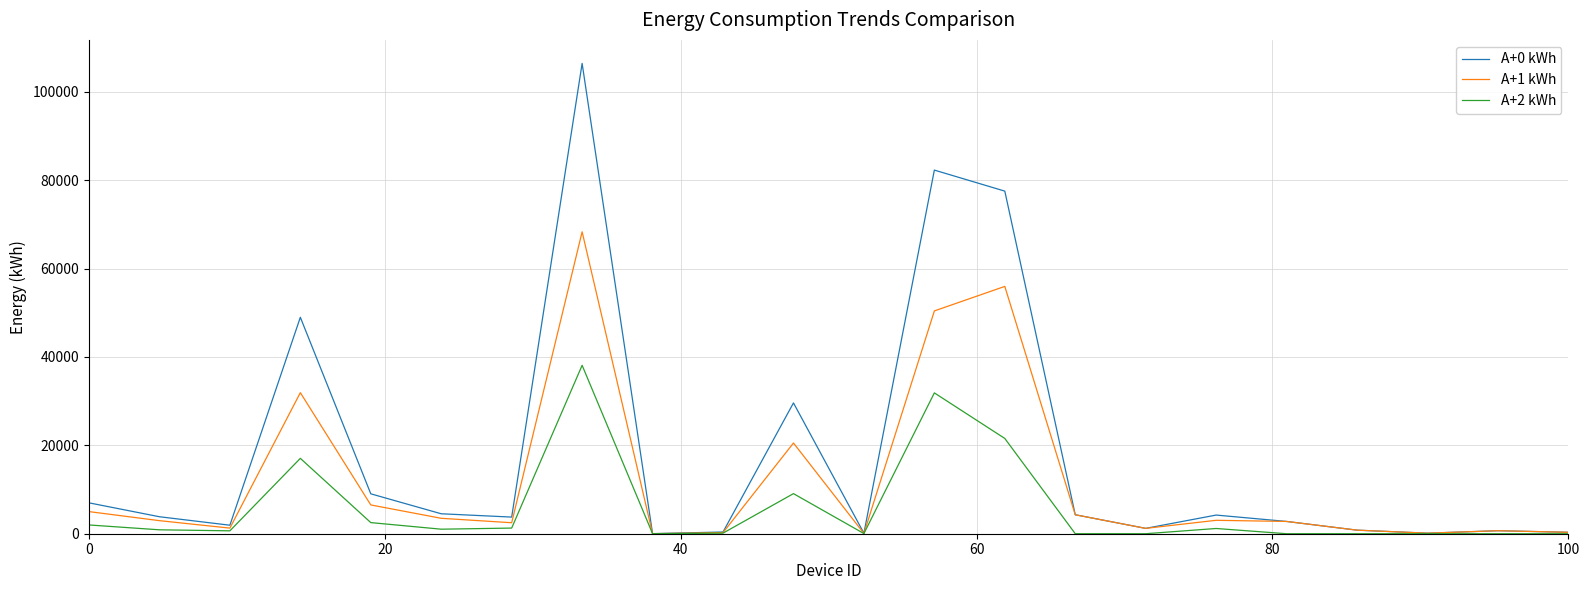

Which series has the widest spread of values?

A+0 kWh